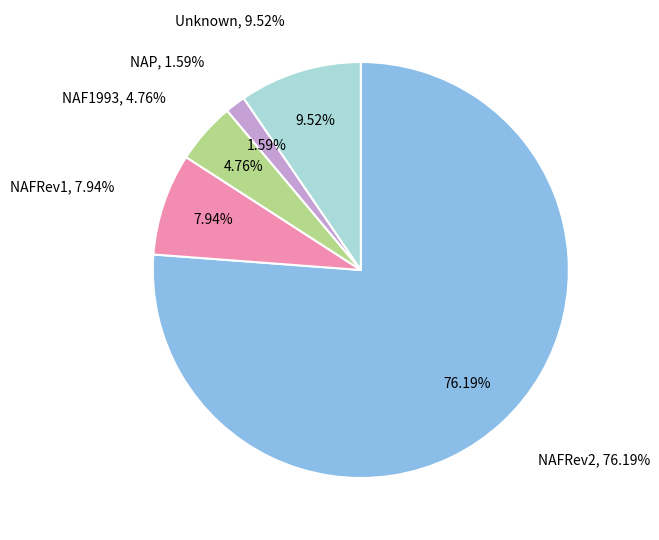

What is the largest slice in the pie chart?

false